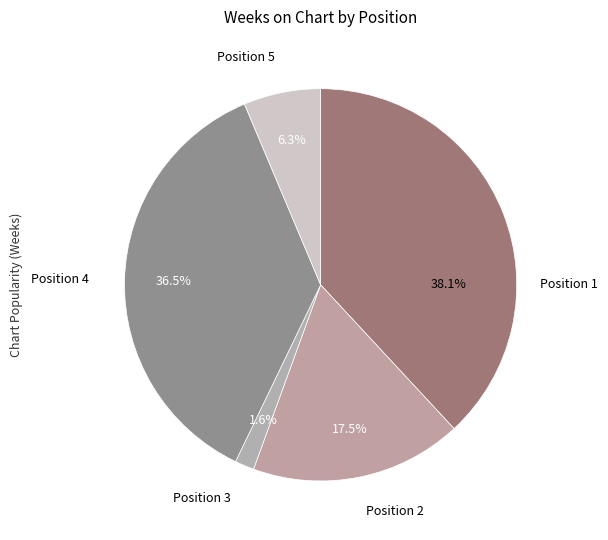

Is there a majority slice in this chart?

No